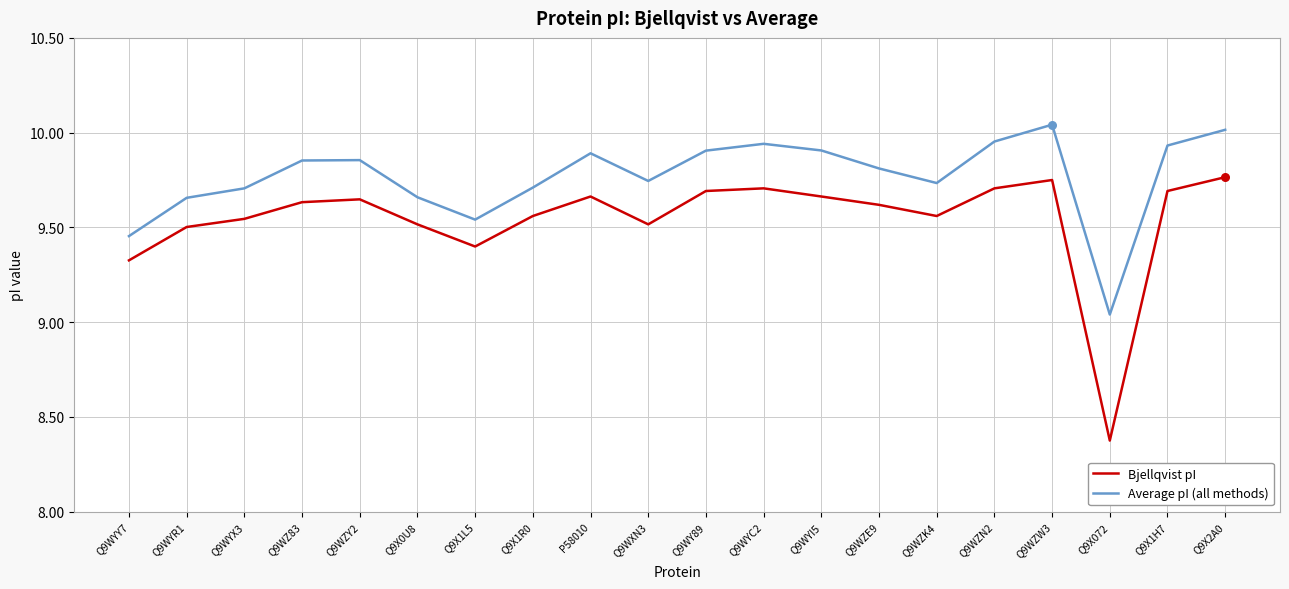

Is the value of Bjellqvist pI at Q9WZW3 greater than the value of Average pI (all methods) at Q9WYC2?

No